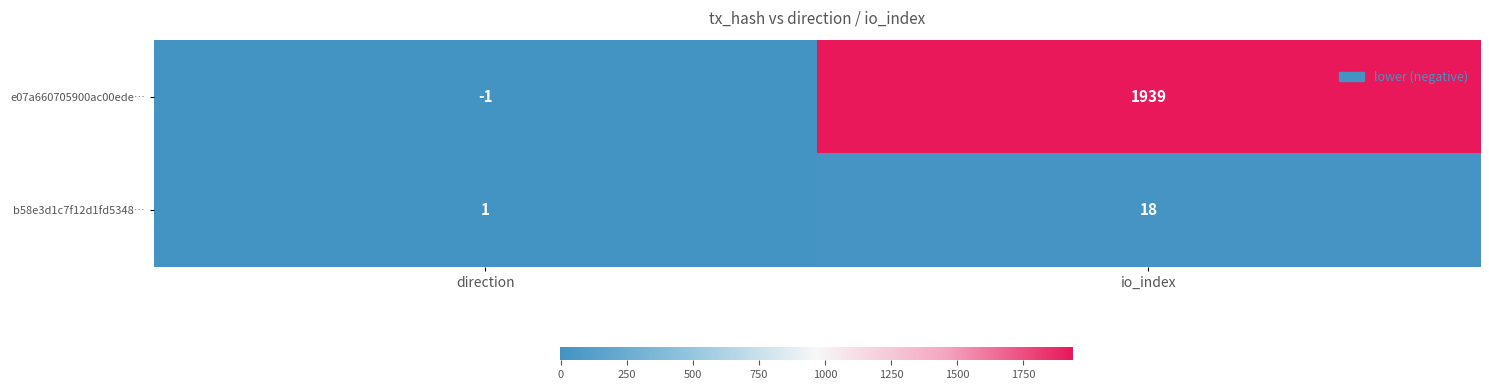

Rank the series at direction from lowest to highest value.

e07a660705900ac00ede…, b58e3d1c7f12d1fd5348…